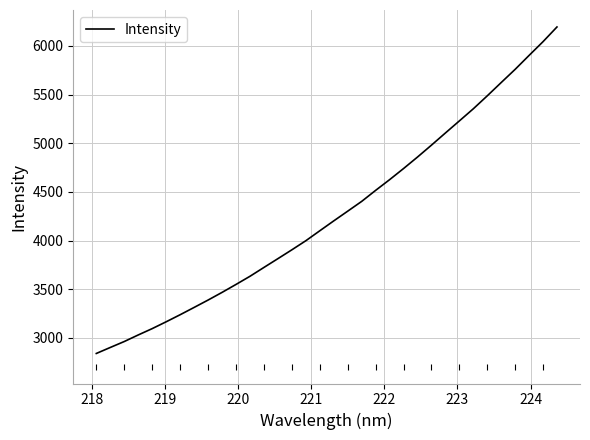

Does the chart display data point markers on the line(s)?

No